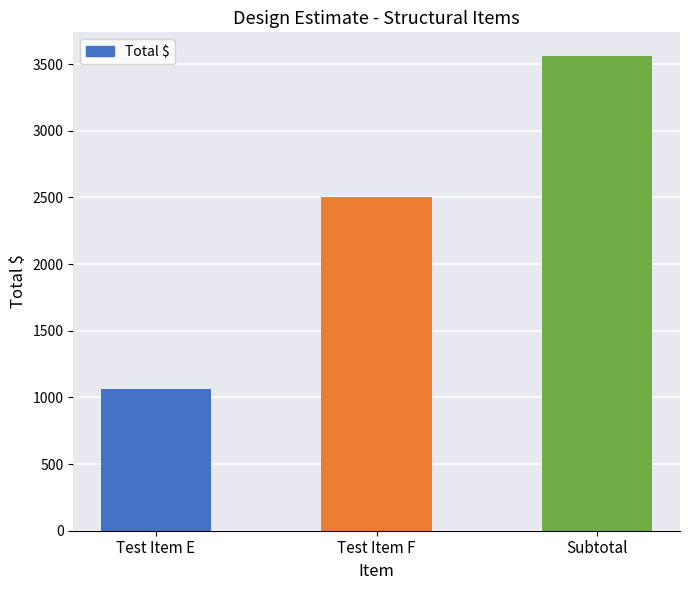

Reading left to right, extract all data points from this chart.

Test Item E=1060	Test Item F=2500	Subtotal=3560